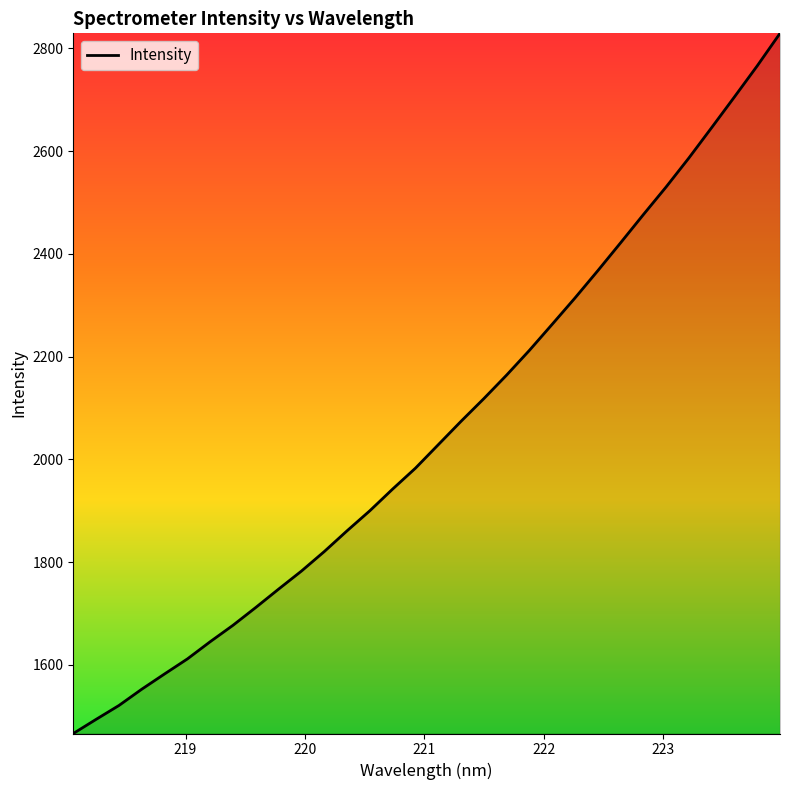

How many lines are shown in the chart?

1